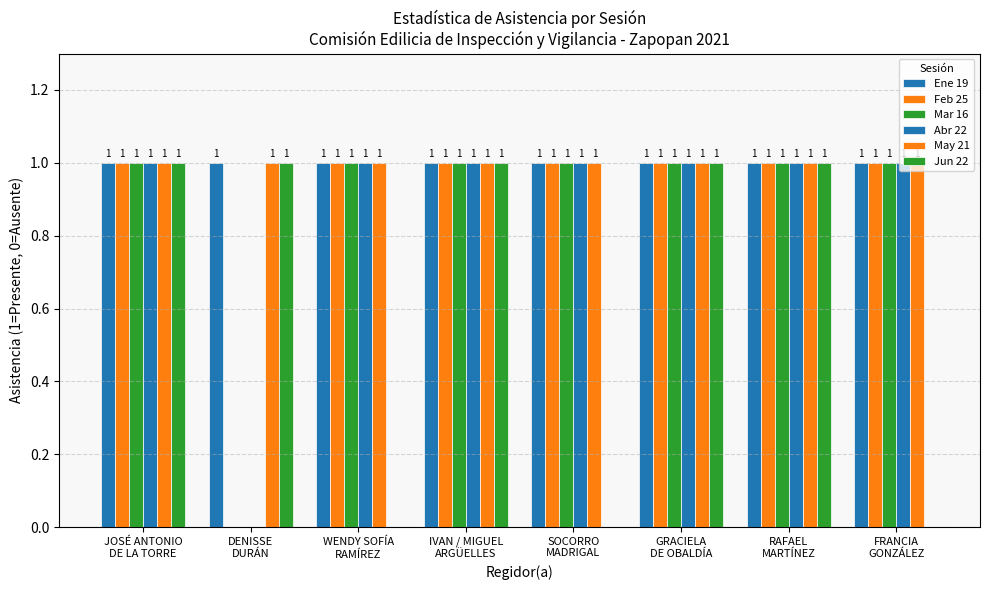

What position from the left is DENISSE
DURÁN?

2